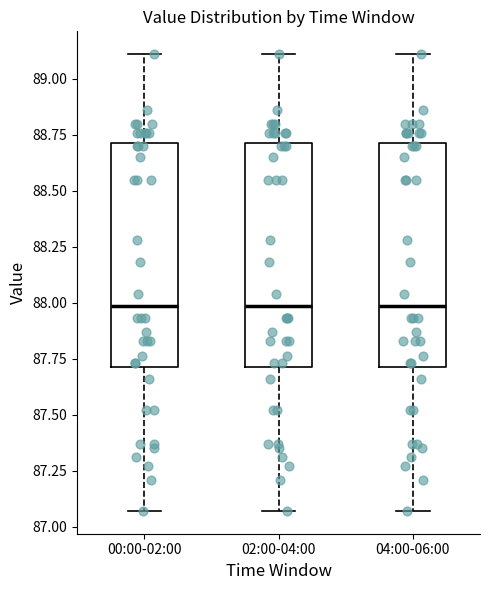

Reading left to right, transcribe this box plot: for each box, give where its median line is, the range the box spans, and where its two whiskers end, as read against the y-axis. The values are not printed on the chart, so give them approximately, as read against the axis.

00:00-02:00: median 88.00, box 87.70 to 88.70, whiskers 87.05 to 89.10
02:00-04:00: median 88.00, box 87.70 to 88.70, whiskers 87.05 to 89.10
04:00-06:00: median 88.00, box 87.70 to 88.70, whiskers 87.05 to 89.10